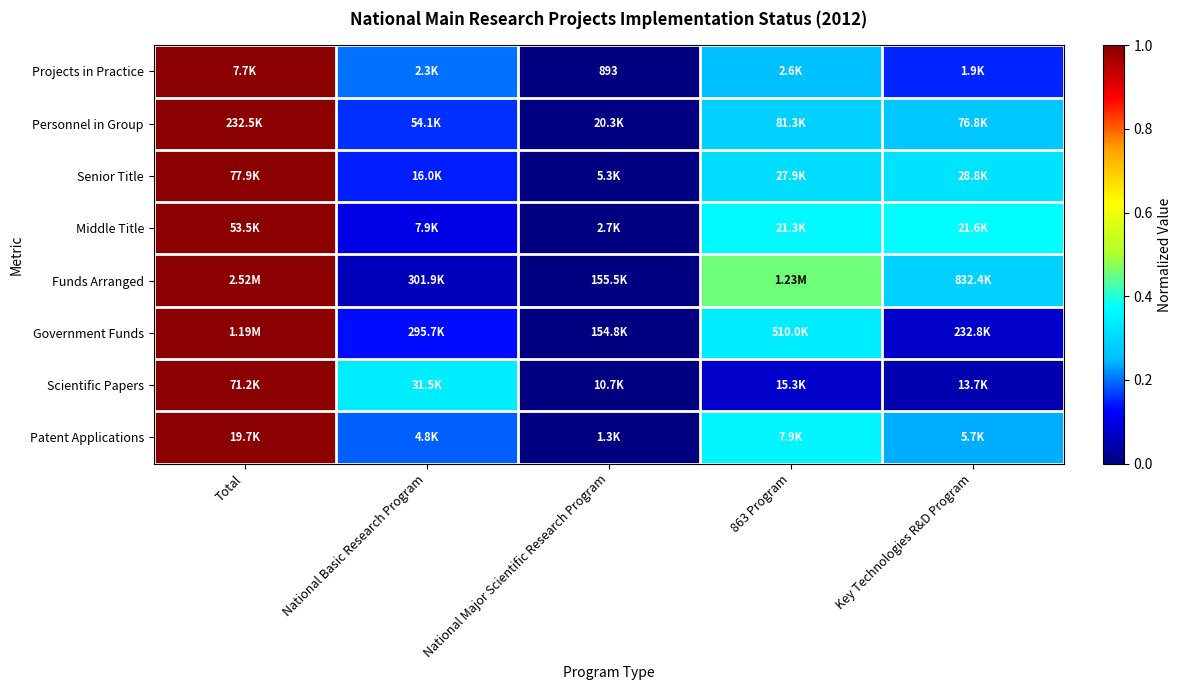

At which label is Senior Title closest to 0?

National Major Scientific Research Program